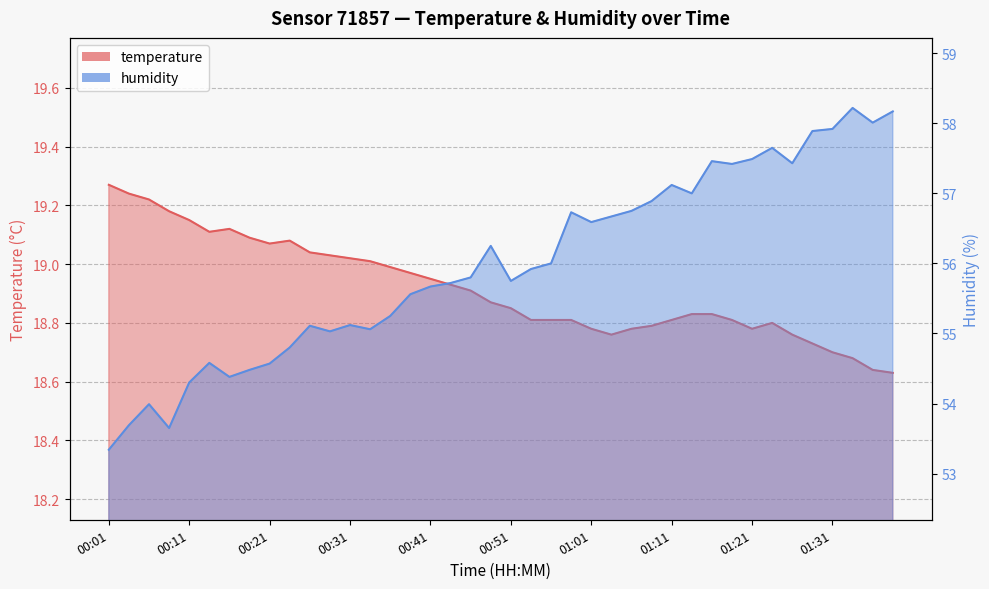

What position from the right is 00:21?

32